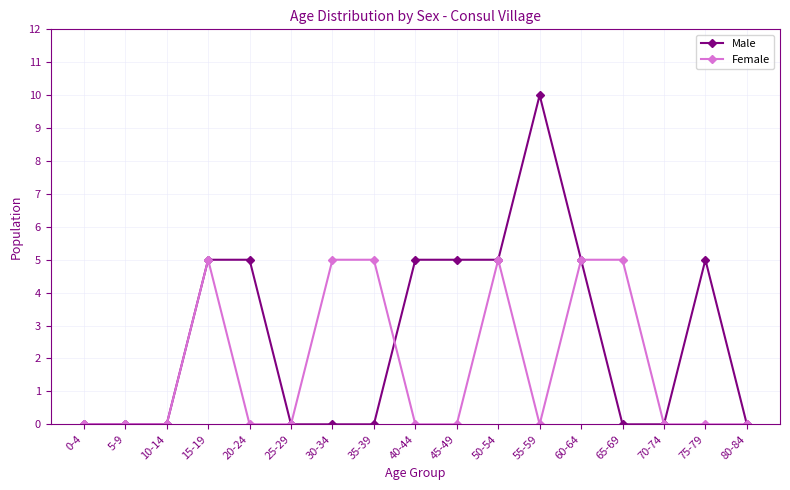

At 20-24, list the series in order from largest to smallest.

Male, Female